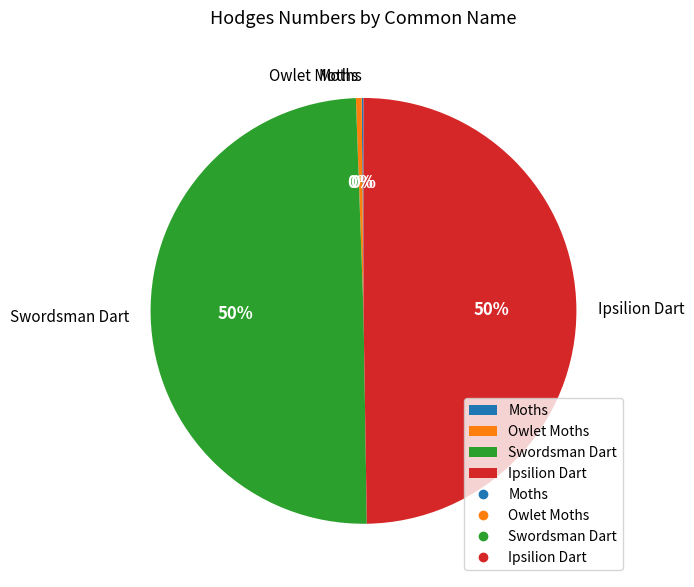

Is it true that Ipsilion Dart is 50% of the pie?

True